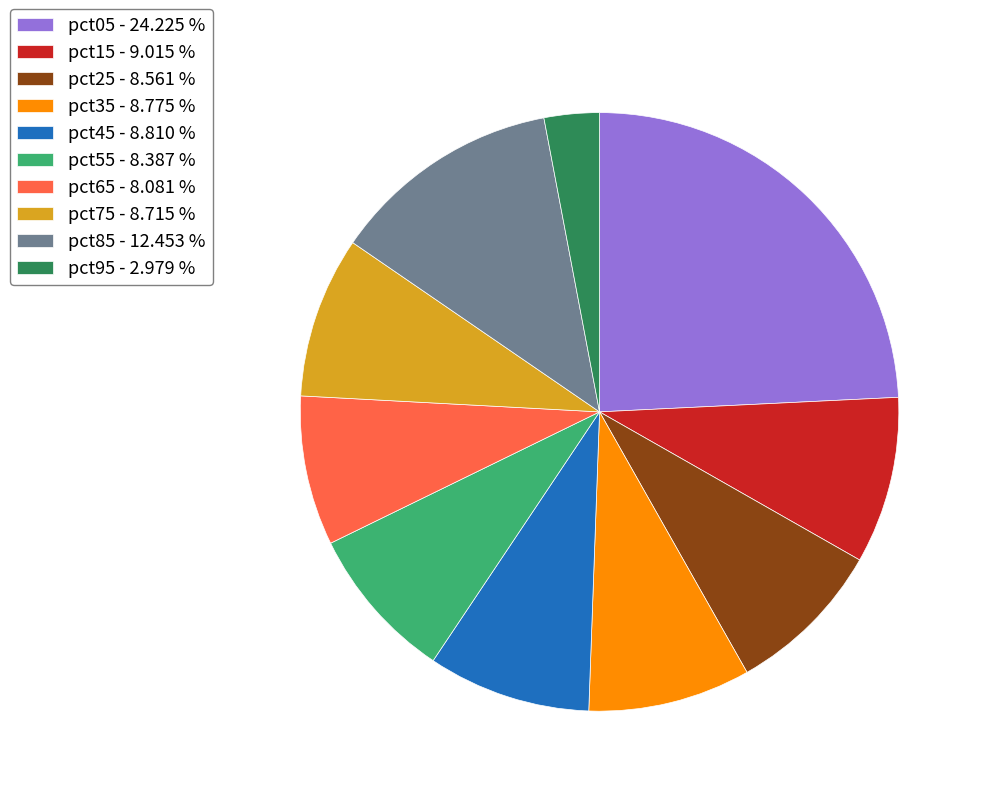

Which category has the smallest portion of the pie?

pct95